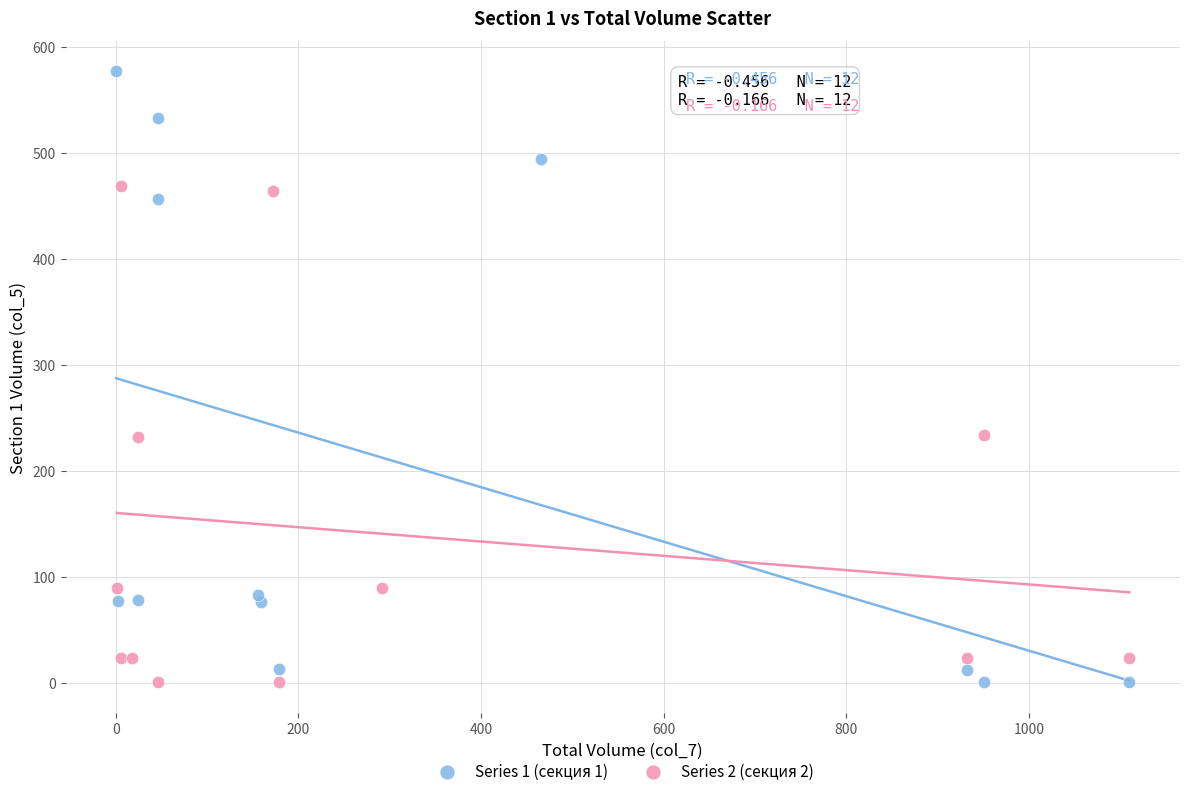

Which series has the largest Y range (max minus min)?

Series 1 (секция 1)